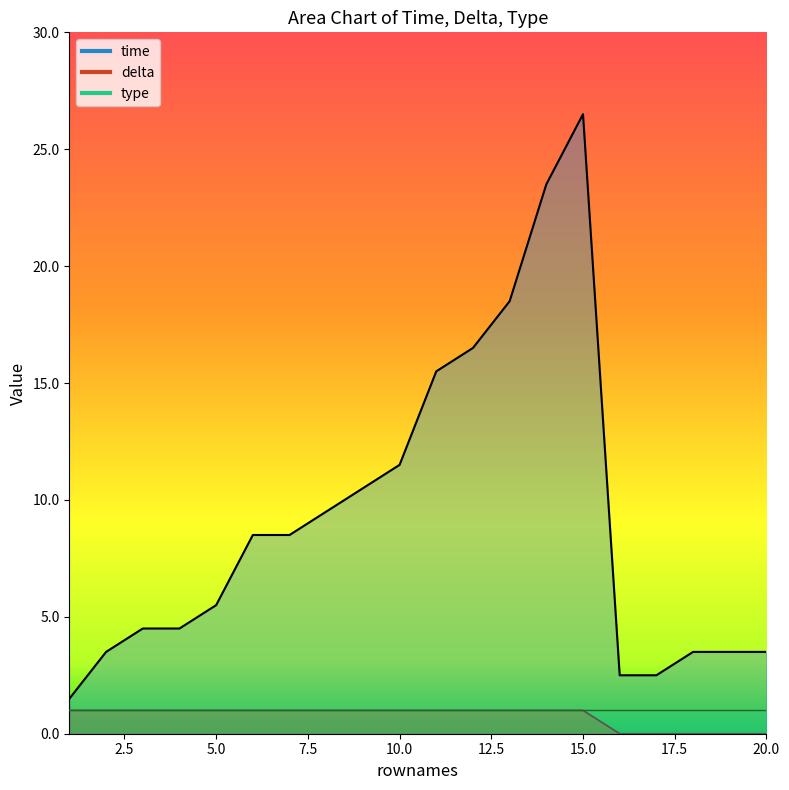

What is the average value of the delta series?

0.8